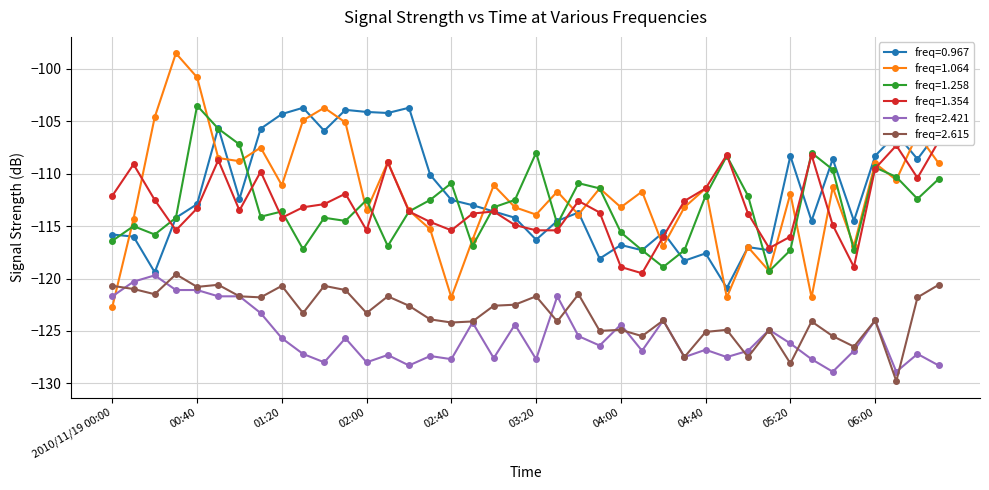

Reading left to right, what are all the values shown in this chart?

0.967: -115.8	-116.0	-119.4	-114.2	-112.9	-105.6	-112.4	-105.7	-104.3	-103.7	-105.9	-103.9	-104.1	-104.2	-103.7	-110.1	-112.5	-113.0	-113.6	-114.2	-116.3	-114.5	-113.7	-118.1	-116.8	-117.3	-115.6	-118.3	-117.6	-120.9	-117.0	-117.3	-108.3	-114.5	-108.6	-114.5	-108.3	-106.2	-108.6	-105.9
1.064: -122.7	-114.3	-104.6	-98.5	-100.8	-108.5	-108.8	-107.5	-111.1	-104.9	-103.7	-105.1	-113.5	-108.9	-113.5	-115.3	-121.8	-116.3	-111.1	-113.2	-113.9	-111.7	-113.9	-111.4	-113.2	-111.7	-116.9	-113.2	-111.4	-121.8	-117.0	-119.3	-111.9	-121.8	-111.3	-116.9	-109.0	-110.6	-106.2	-109.0
1.258: -116.4	-115.0	-115.8	-114.2	-103.5	-105.7	-107.2	-114.1	-113.6	-117.2	-114.2	-114.5	-112.5	-116.9	-113.6	-112.5	-110.9	-116.9	-113.2	-112.5	-108.0	-114.8	-110.9	-111.4	-115.6	-117.3	-118.9	-117.3	-112.1	-108.3	-112.1	-119.3	-117.3	-108.0	-109.6	-117.3	-109.4	-110.3	-112.4	-110.5
1.354: -112.1	-109.1	-112.5	-115.4	-113.3	-108.7	-113.5	-109.8	-114.2	-113.2	-112.9	-111.9	-115.4	-108.9	-113.6	-114.6	-115.4	-113.8	-113.6	-114.9	-115.4	-115.4	-112.6	-113.7	-118.9	-119.5	-116.0	-112.6	-111.4	-108.2	-113.8	-117.1	-116.0	-108.2	-114.9	-118.9	-109.5	-107.3	-110.4	-106.9
2.421: -121.7	-120.3	-119.7	-121.1	-121.1	-121.7	-121.7	-123.3	-125.7	-127.2	-128.0	-125.7	-128.0	-127.3	-128.3	-127.4	-127.7	-124.2	-127.6	-124.4	-127.7	-121.7	-125.5	-126.4	-124.4	-126.9	-124.0	-127.5	-126.8	-127.5	-126.9	-124.9	-126.2	-127.7	-128.9	-126.9	-124.0	-128.9	-127.2	-128.3
2.615: -120.7	-121.0	-121.5	-119.6	-120.8	-120.6	-121.7	-121.8	-120.7	-123.3	-120.7	-121.1	-123.3	-121.7	-122.6	-123.9	-124.2	-124.1	-122.6	-122.5	-121.7	-124.1	-121.5	-125.0	-124.9	-125.5	-124.0	-127.5	-125.1	-124.9	-127.5	-124.9	-128.1	-124.1	-125.5	-126.5	-124.0	-129.8	-121.8	-120.6